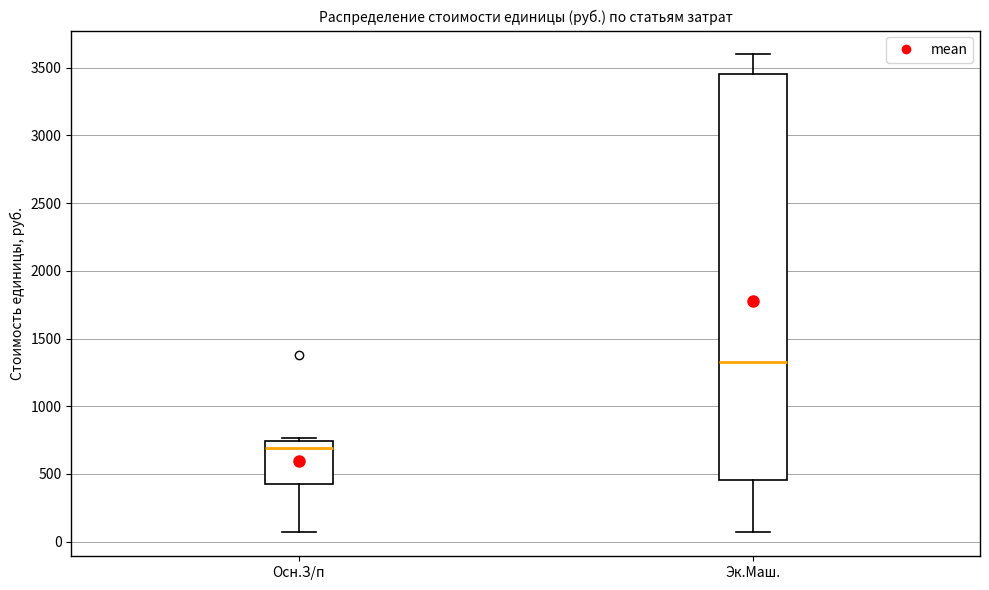

Reading left to right, read every box against the y-axis: the position of its median line, the range the box covers, and the ends of its whiskers. The values are not printed on the chart, so give them approximately, as read against the axis.

Осн.З/п: median 700, box 400 to 750, whiskers 50 to 750 (just above the box's upper edge)
Эк.Маш.: median 1350, box 450 to 3450, whiskers 50 to 3600